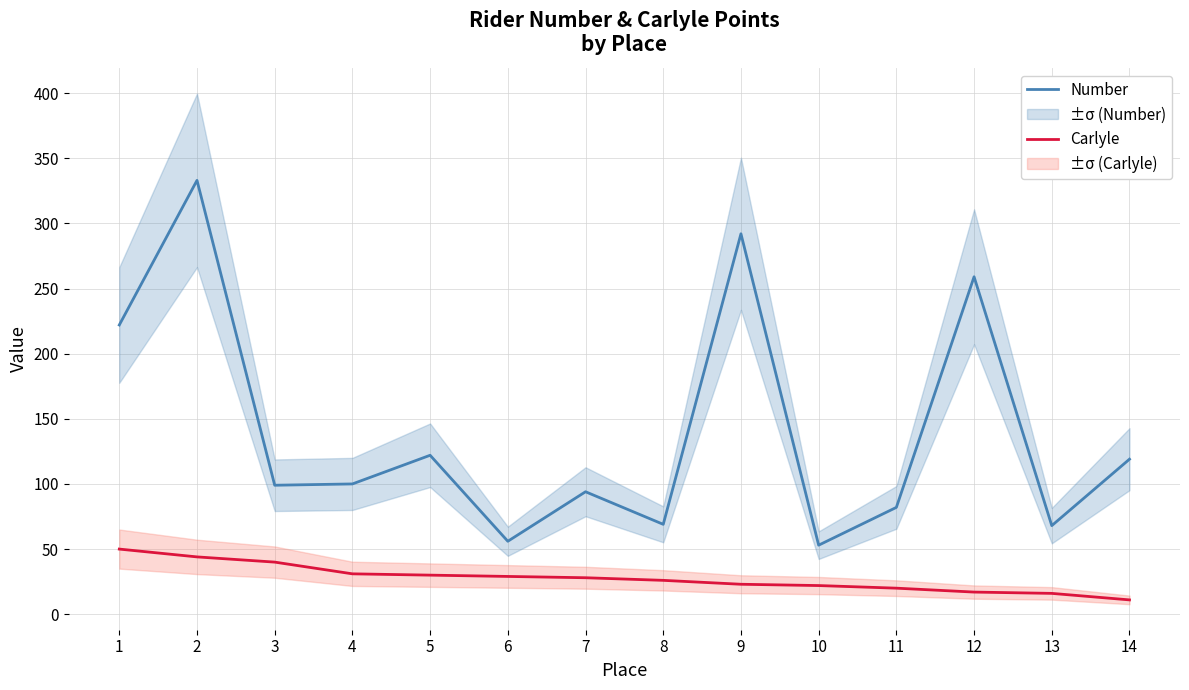

How many values in the Carlyle series are below 28?

7